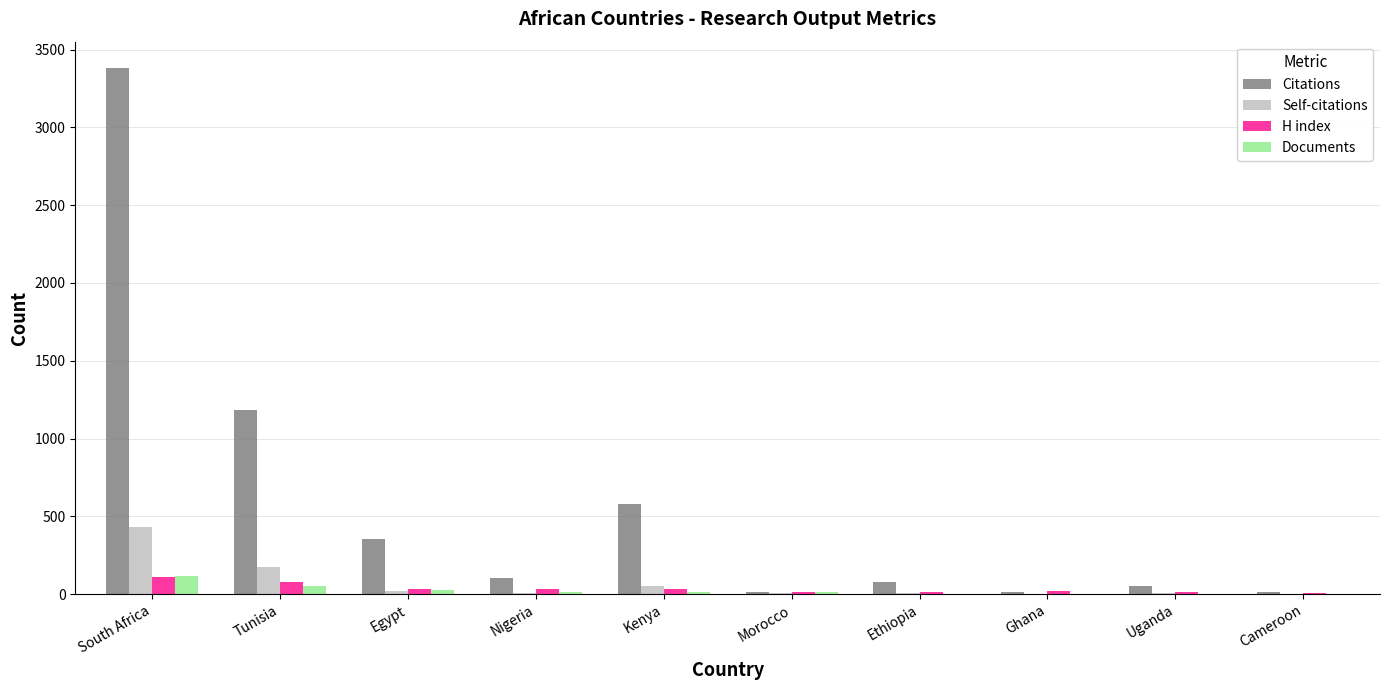

How many data points does each series have?

10